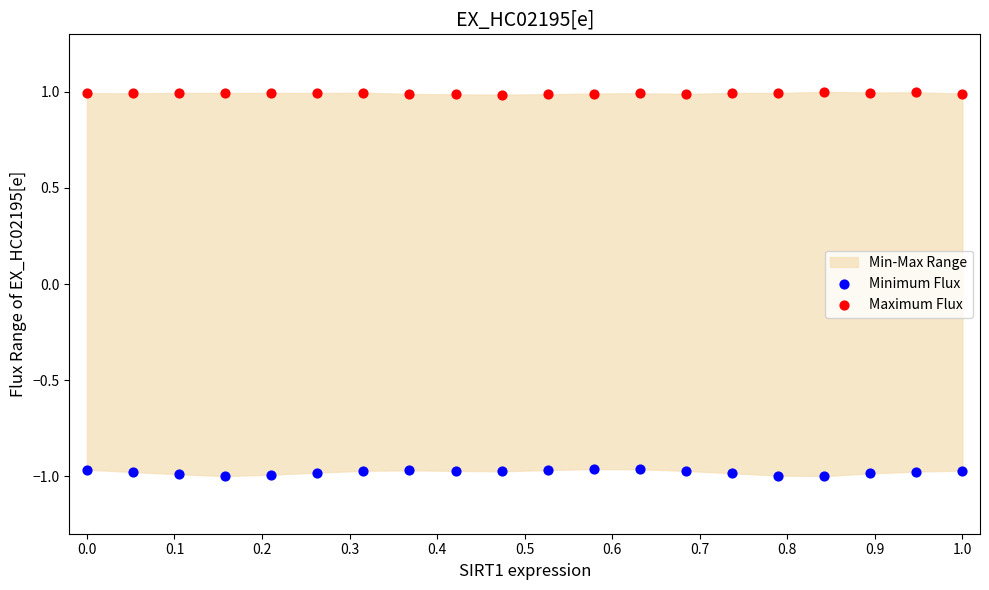

Which series contains the lowest Y value?

Minimum Flux